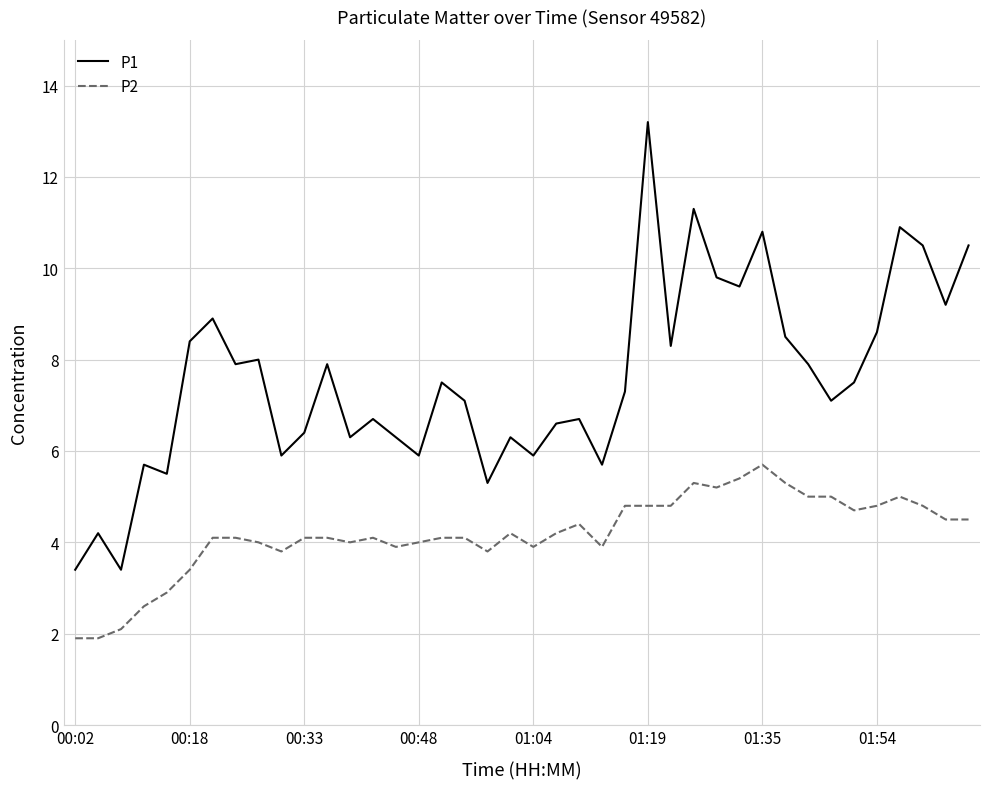

Reading left to right, extract all data points from this chart.

P1: 3.4	4.2	3.4	5.7	5.5	8.4	8.9	7.9	8.0	5.9	6.4	7.9	6.3	6.7	6.3	5.9	7.5	7.1	5.3	6.3	5.9	6.6	6.7	5.7	7.3	13.2	8.3	11.3	9.8	9.6	10.8	8.5	7.9	7.1	7.5	8.6	10.9	10.5	9.2	10.5
P2: 1.9	1.9	2.1	2.6	2.9	3.4	4.1	4.1	4.0	3.8	4.1	4.1	4.0	4.1	3.9	4.0	4.1	4.1	3.8	4.2	3.9	4.2	4.4	3.9	4.8	4.8	4.8	5.3	5.2	5.4	5.7	5.3	5.0	5.0	4.7	4.8	5.0	4.8	4.5	4.5